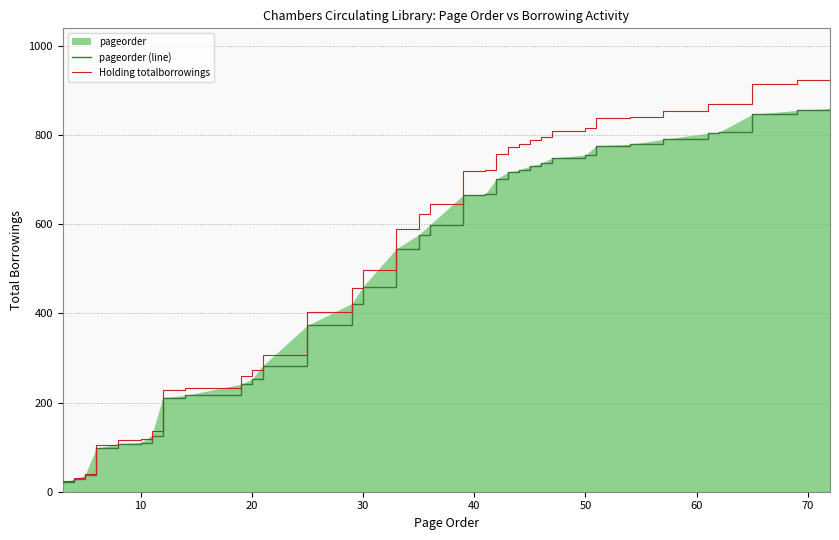

True or false: Holding totalborrowings and pageorder (line) cross at least once.

False